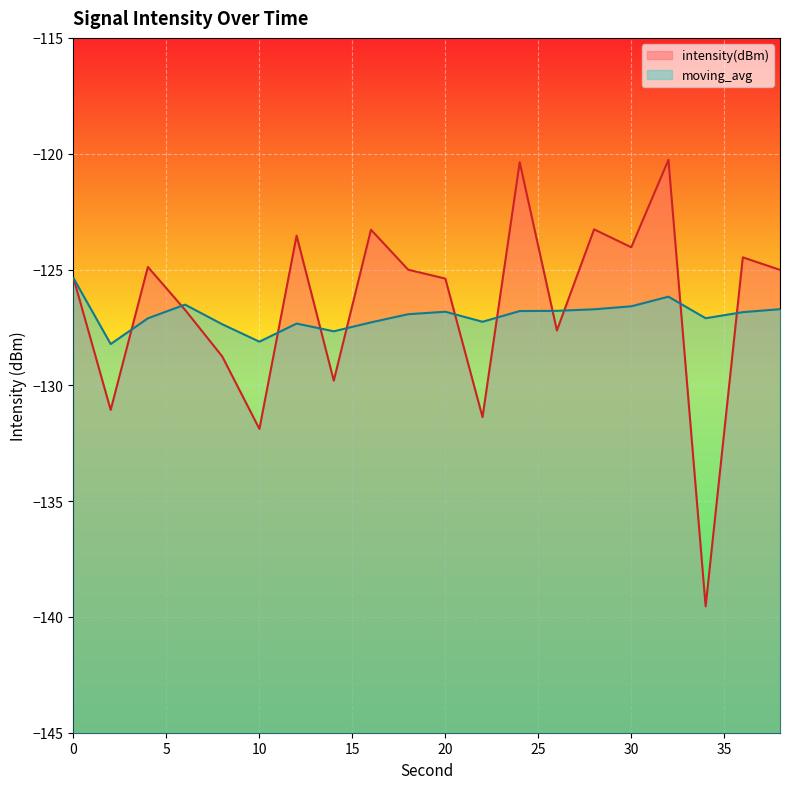

True or false: intensity(dBm) has a value of -38.1 at 28.

False